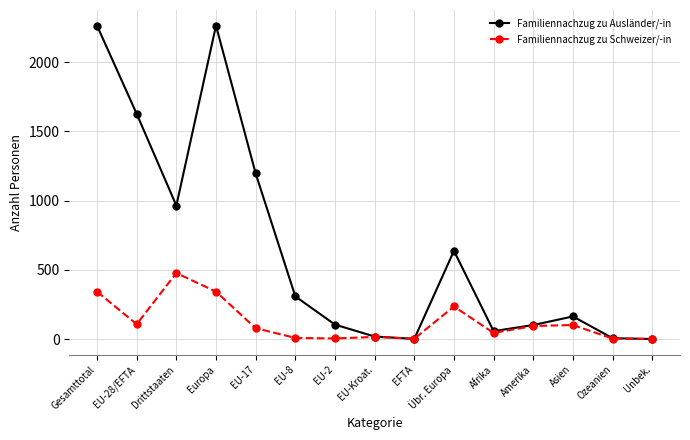

The value of Familiennachzug zu Schweizer/-in at Übr. Europa is 410. True or false?

False